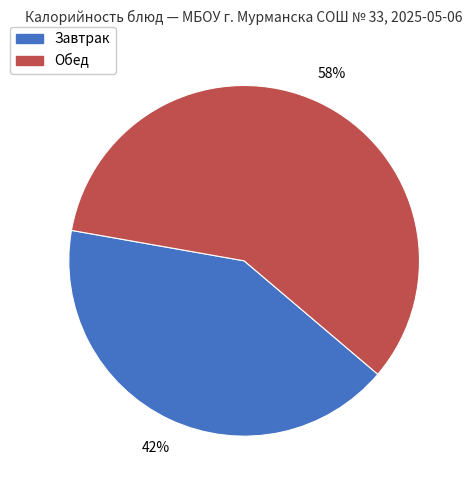

To the nearest percent, what is the average slice percentage?

50%